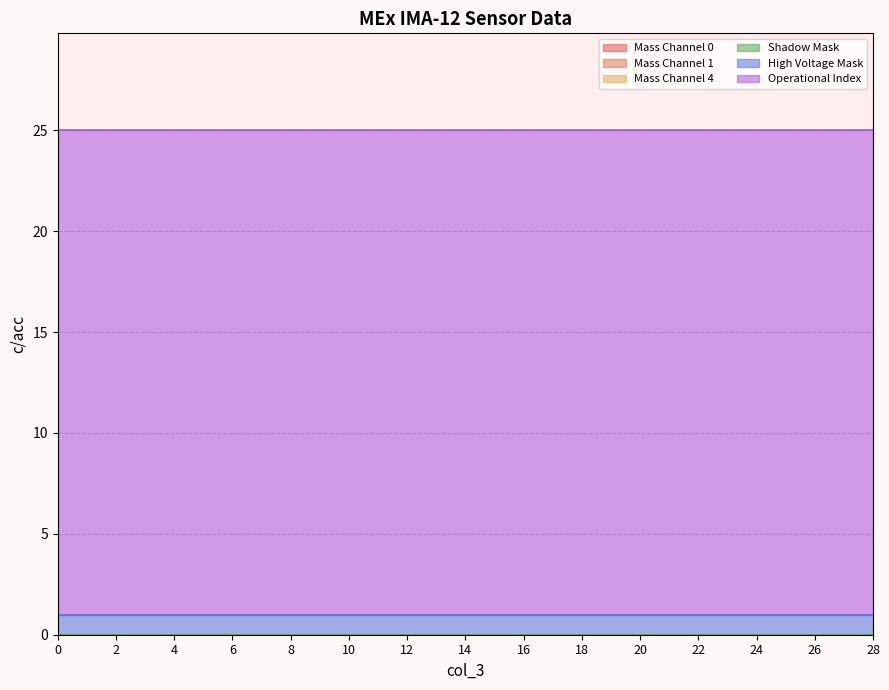

True or false: Mass Channel 1 has more than 2 interior local peaks.

False